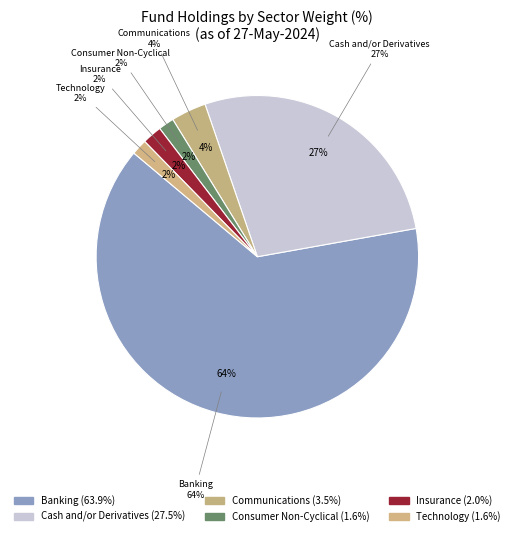

To the nearest percent, what is the average slice percentage?

17%